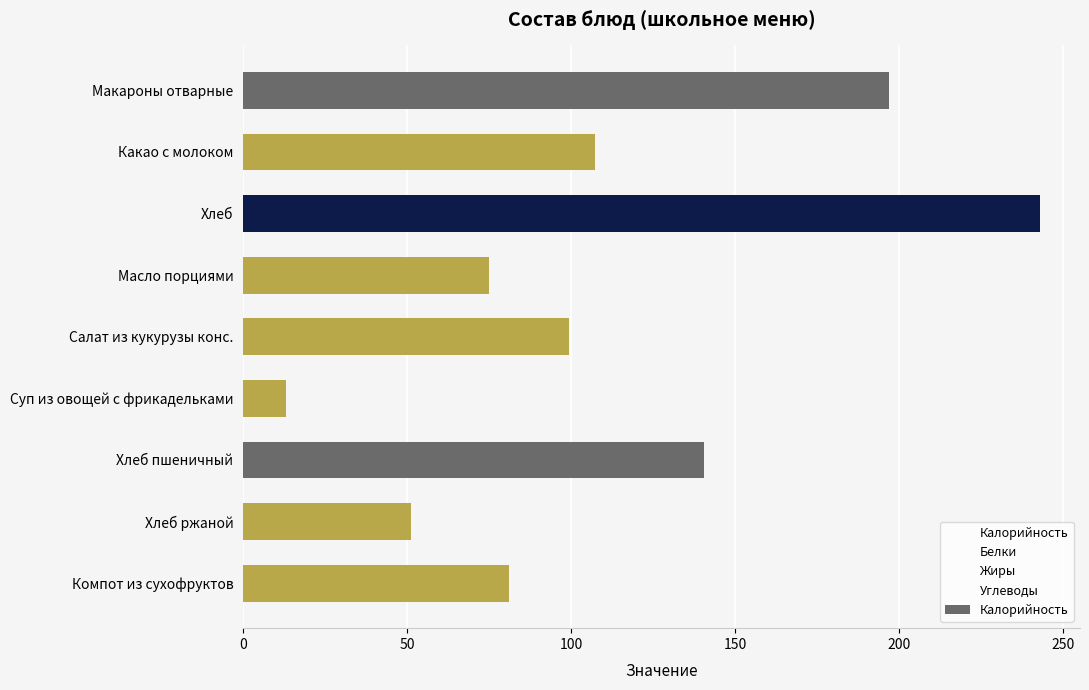

What is the change in value from Масло порциями to Салат из кукурузы конс.?

+24.5